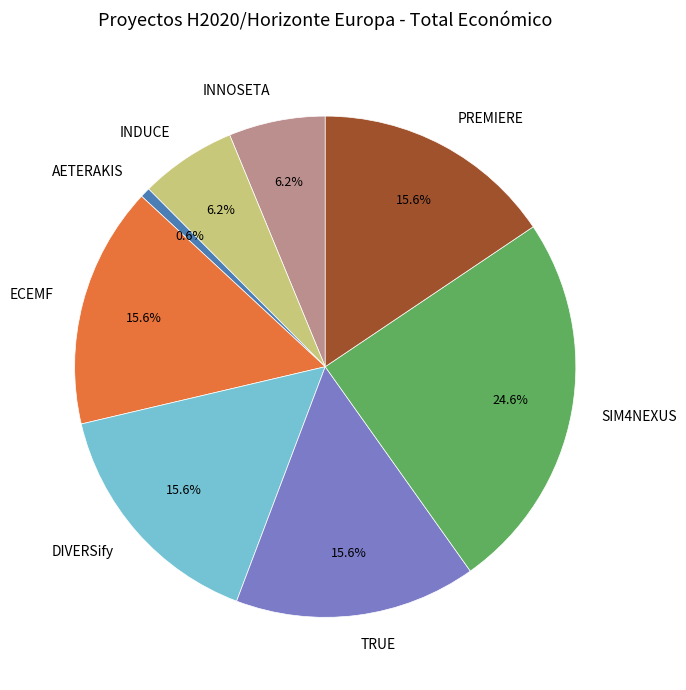

Which category has the smallest portion of the pie?

AETERAKIS